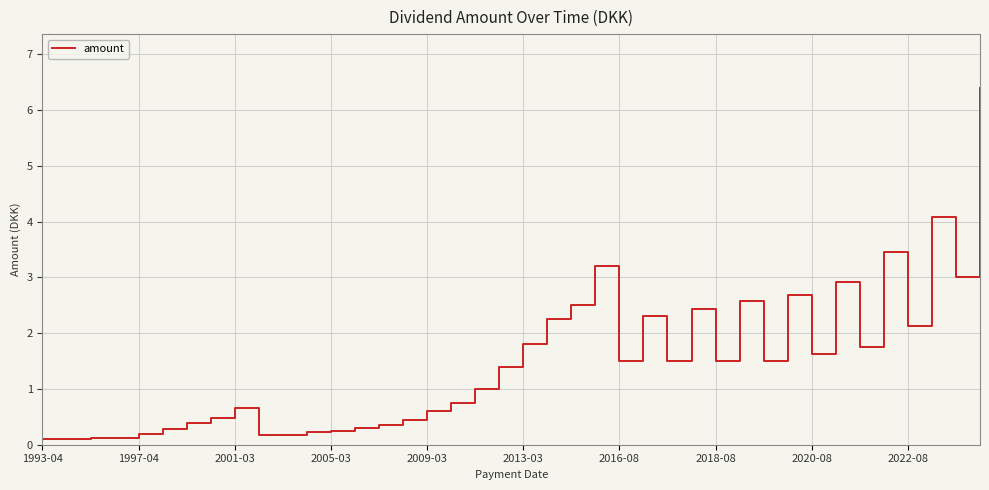

What is the difference between the maximum and minimum values?

6.3